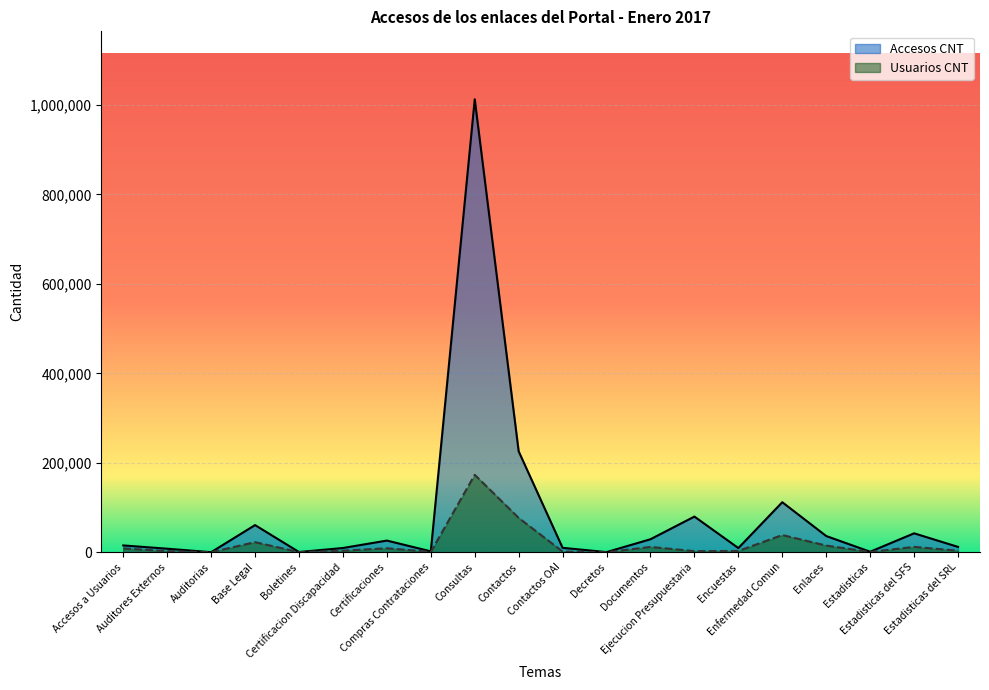

How many lines are shown in the chart?

2